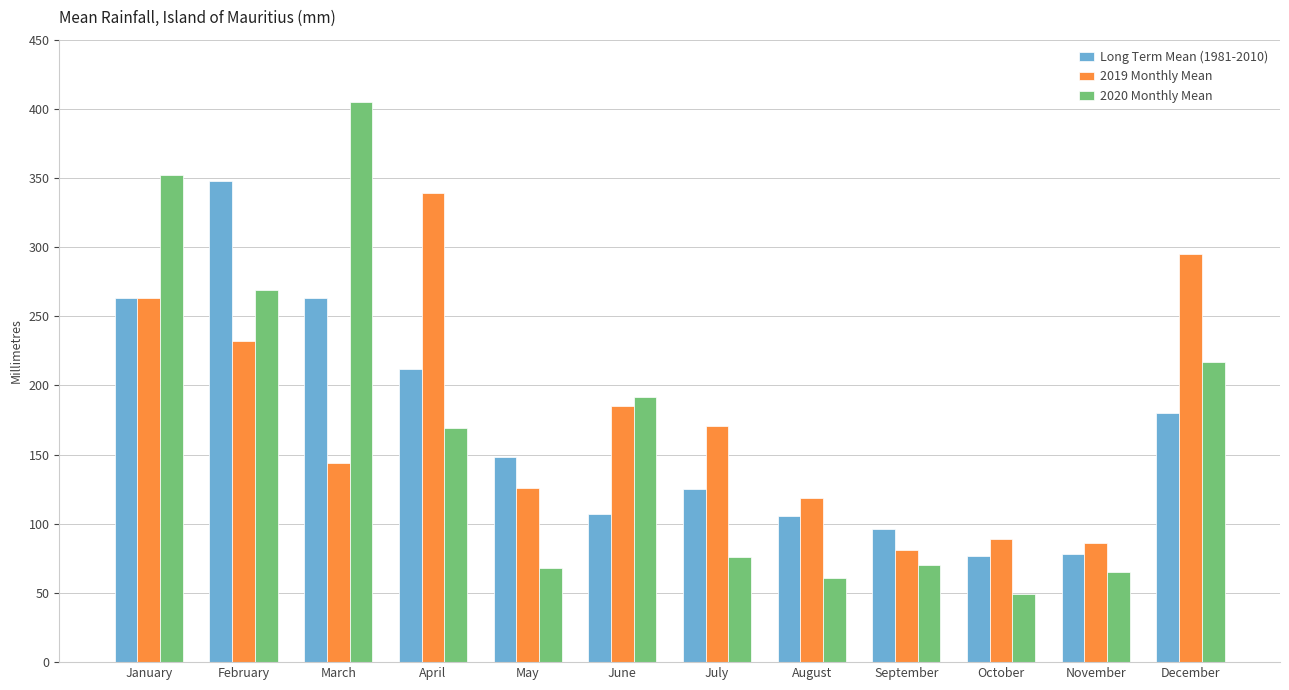

At how many categories does at least one series exceed 324?

4